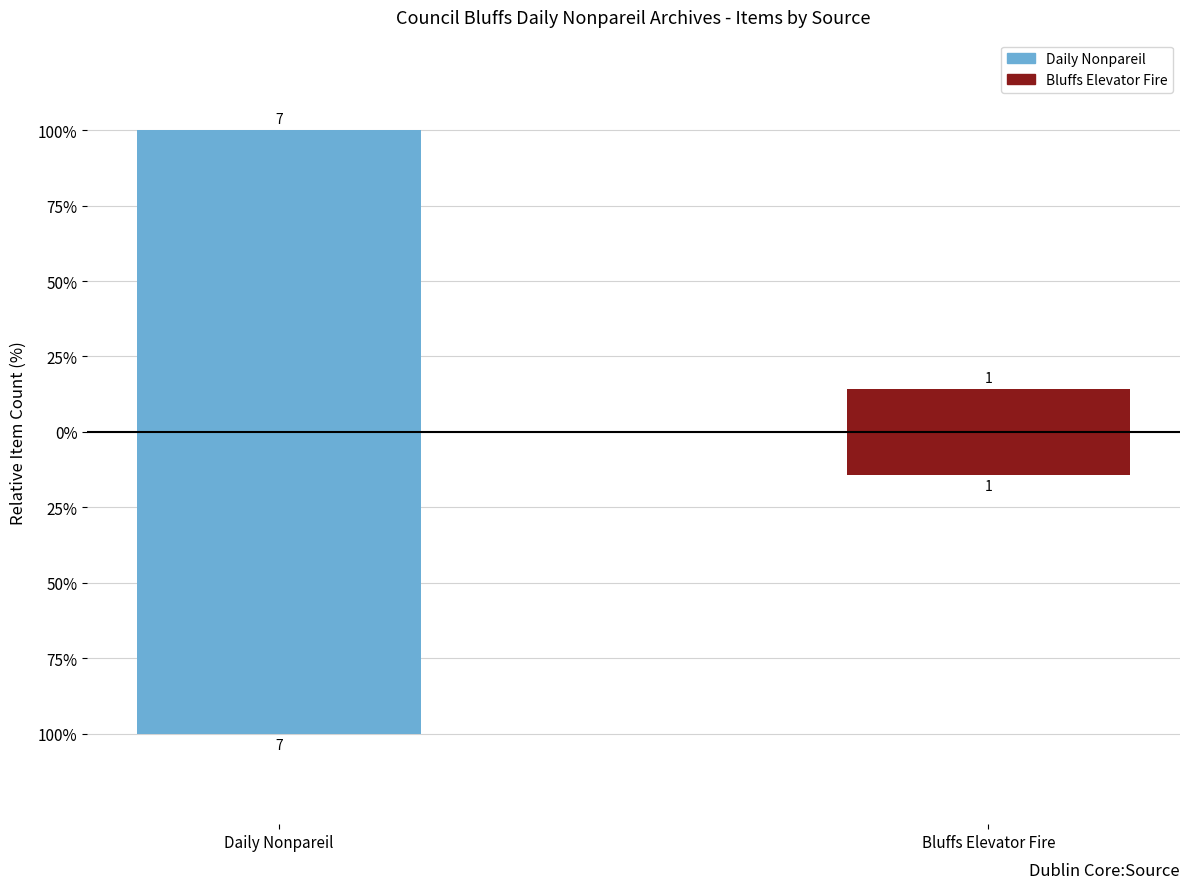

What is the average value of the Item Count (below) series?

-4